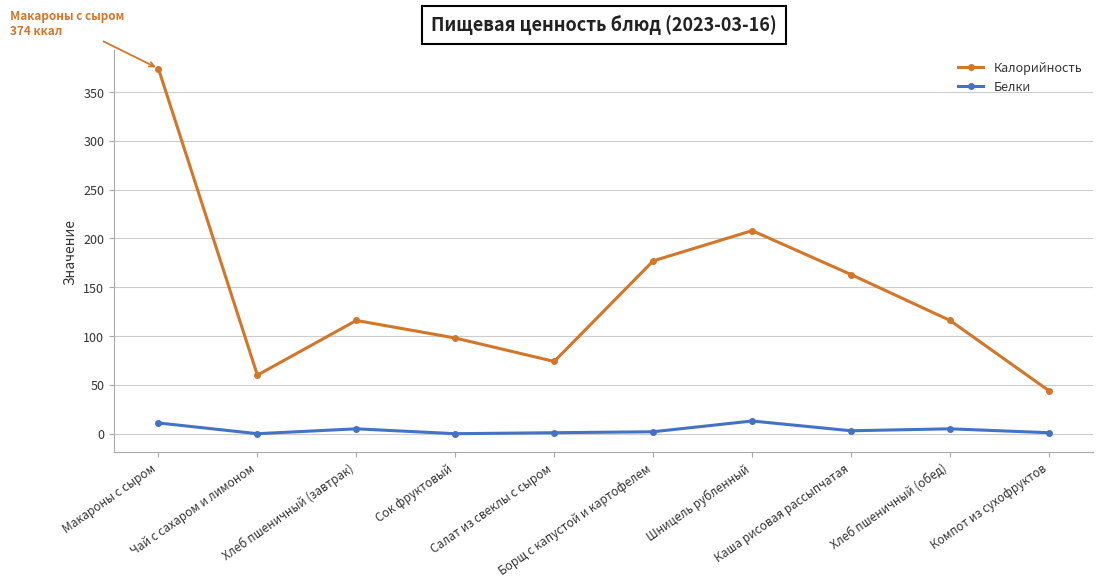

In Калорийность, how many points are lower than both neighbors (excluding endpoints)?

2